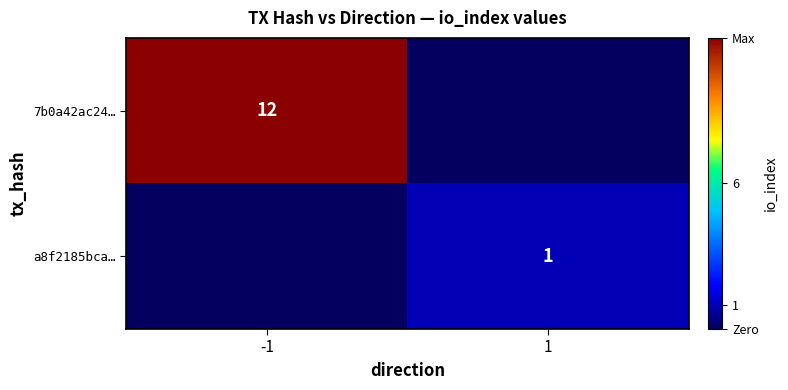

Is it true that 7b0a42ac24… equals 12 at -1?

True